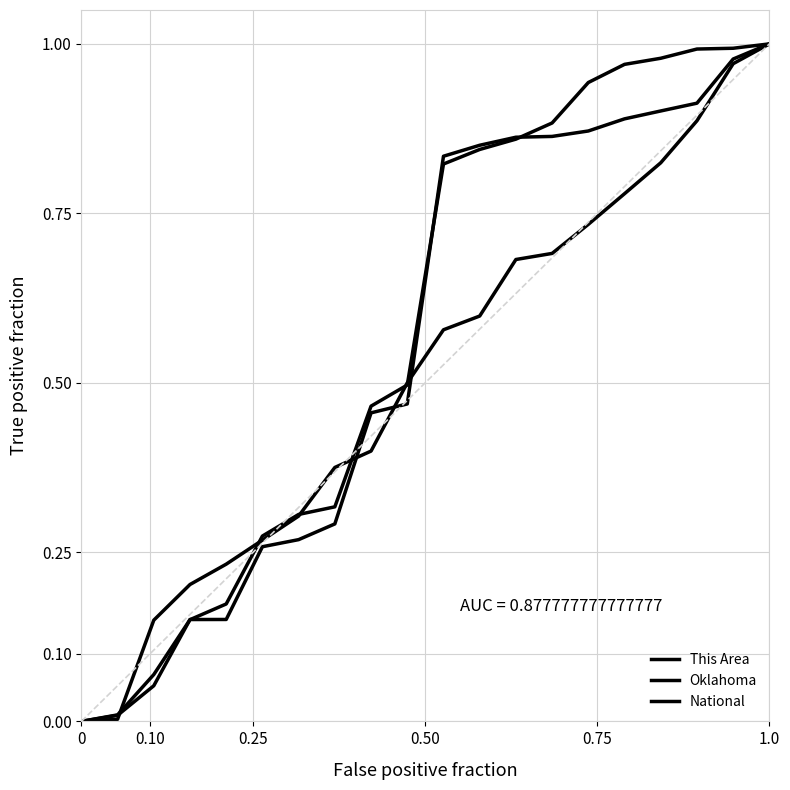

How many times do This Area and Oklahoma cross each other?

6